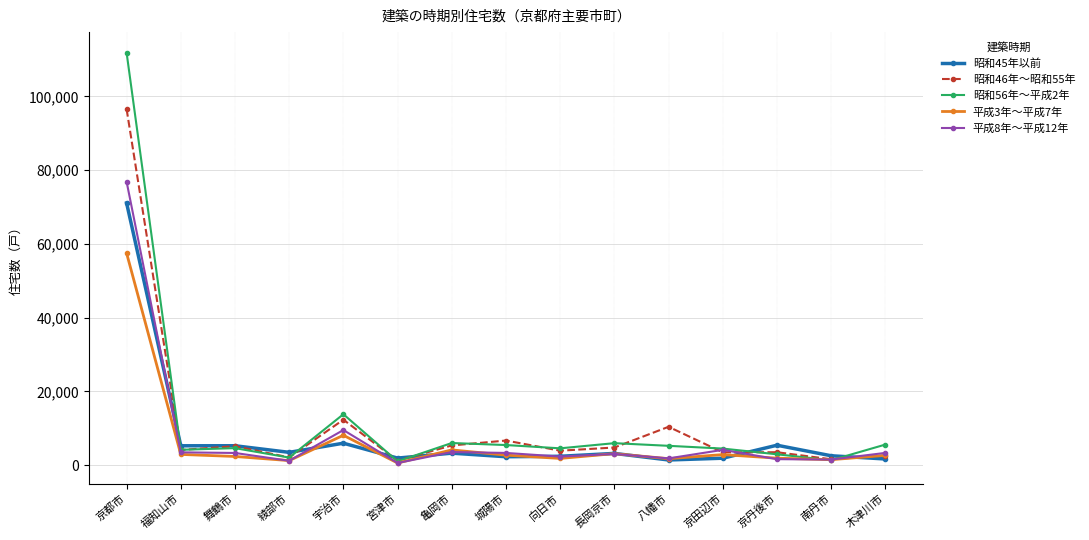

What is the sum of all 昭和46年～昭和55年 values?

163330